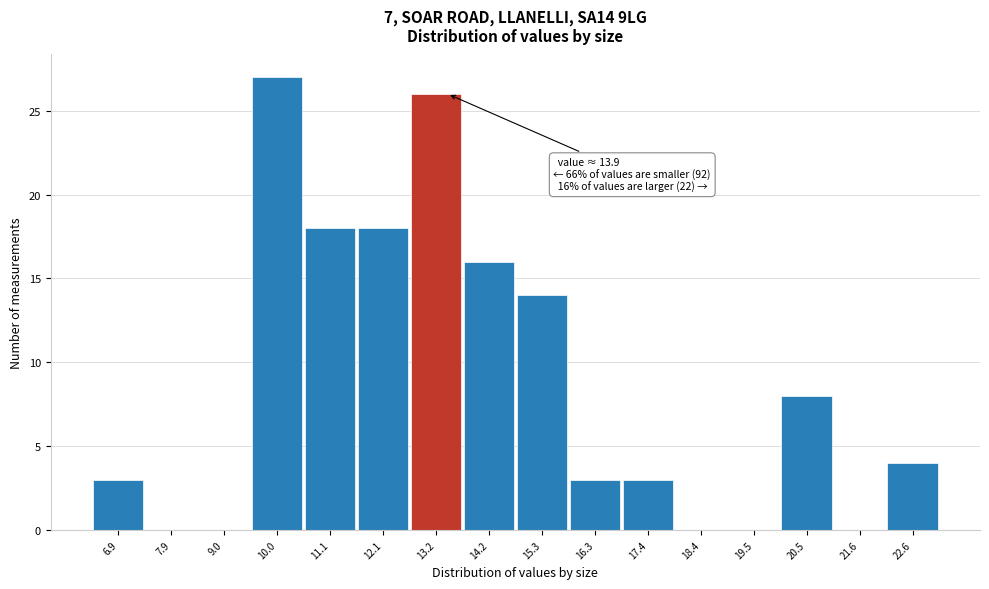

Reading right to left, extract all data points from this chart.

22.6=4	21.6=0	20.5=8	19.5=0	18.4=0	17.4=3	16.3=3	15.3=14	14.2=16	13.2=26	12.1=18	11.1=18	10.0=27	9.0=0	7.9=0	6.9=3